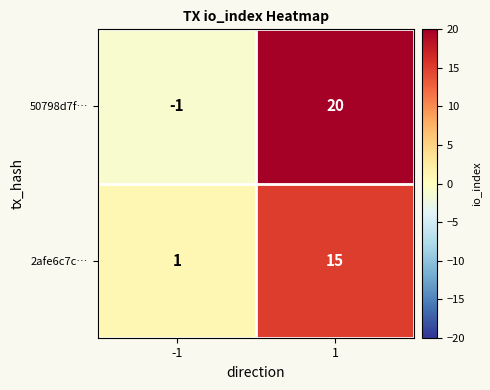

What is the sum of the 50798d7f… values at -1 and 1?

19